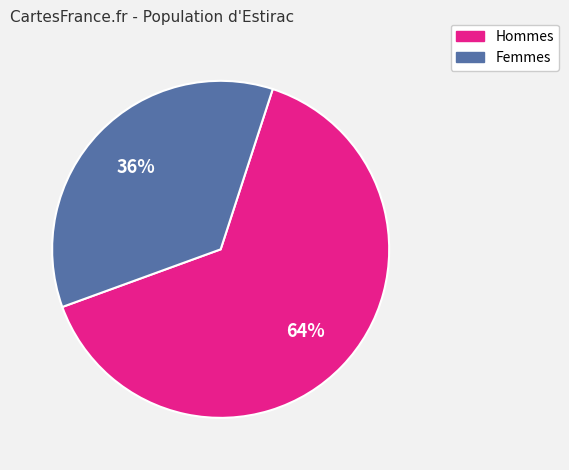

To the nearest percent, what is the average slice percentage?

50%